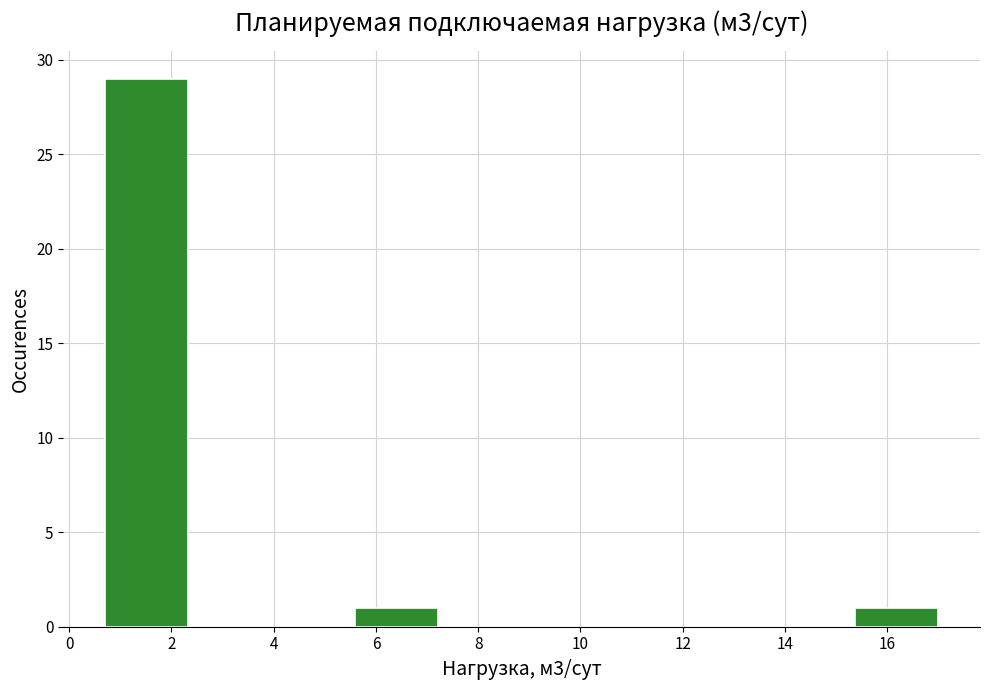

Over which range of the x-axis is the bar tallest?

0.8 to 2.4